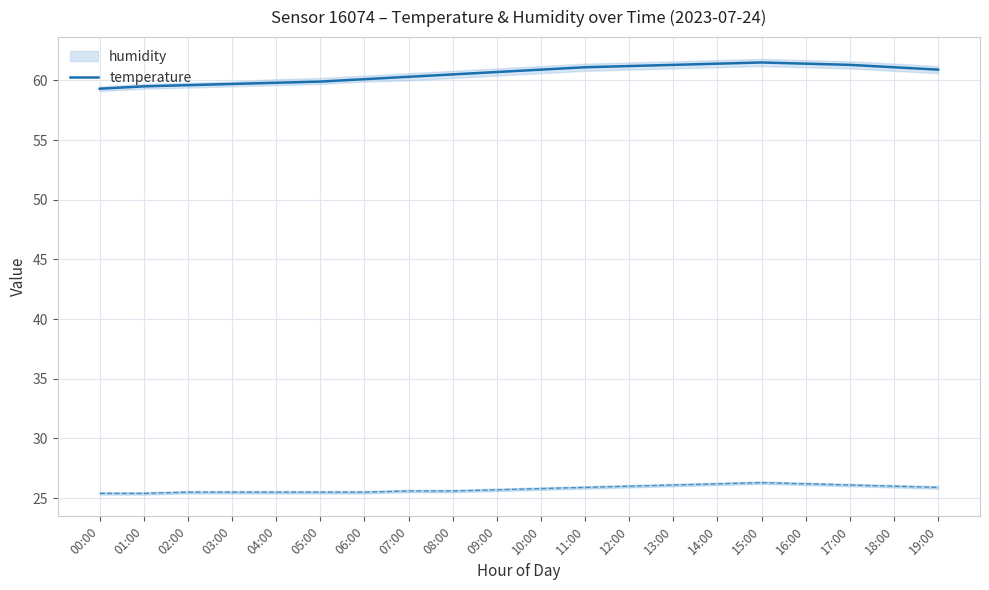

The humidity series shows 61.1 at 18:00. True or false?

True